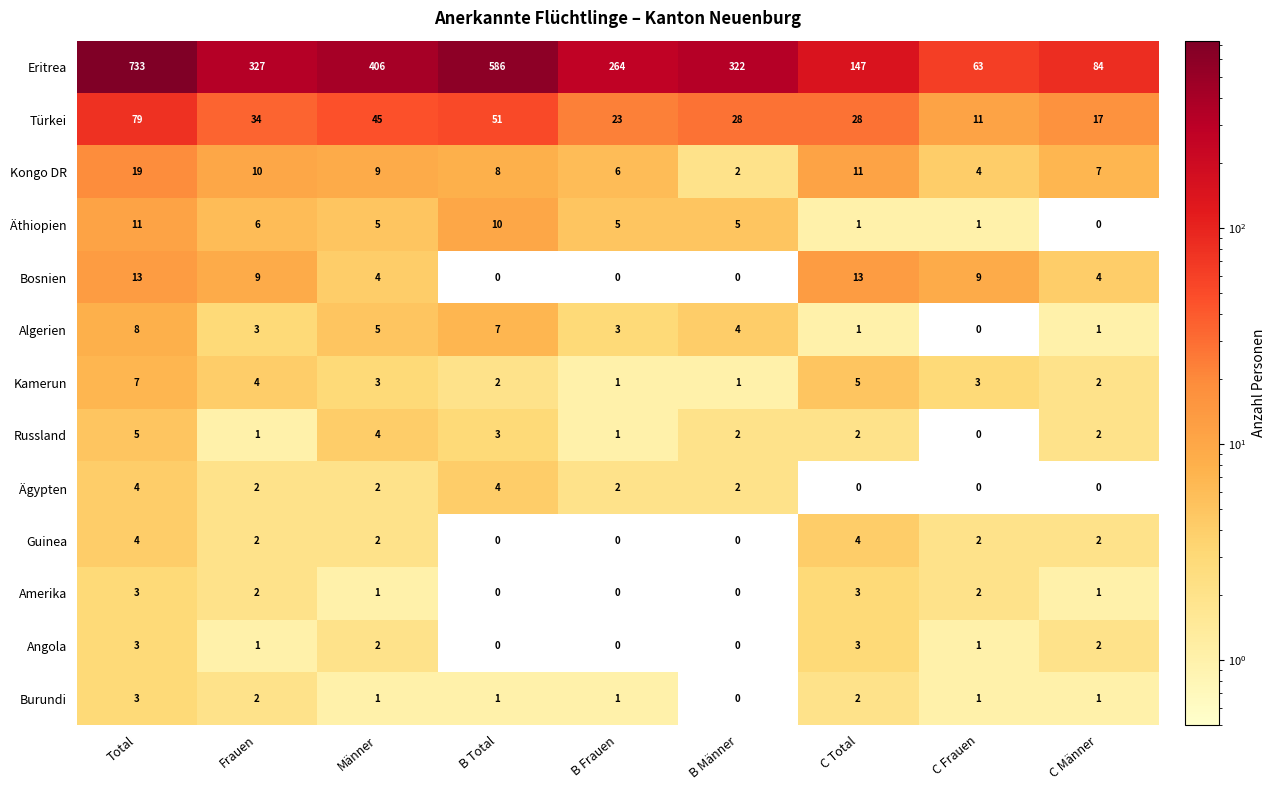

Count the number of categories in the chart.

9